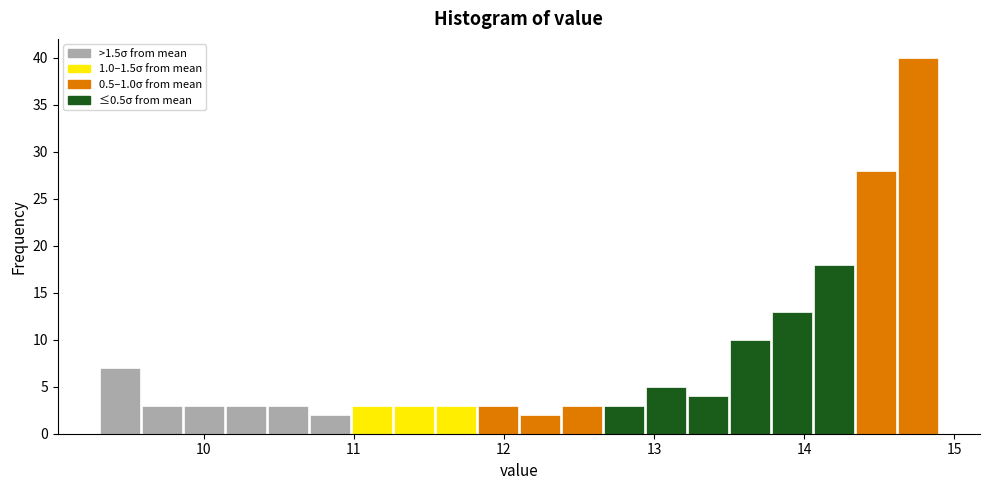

Around what value on the x-axis is the tallest bar? Give the approximate position of its centre, as read against the axis.

14.8